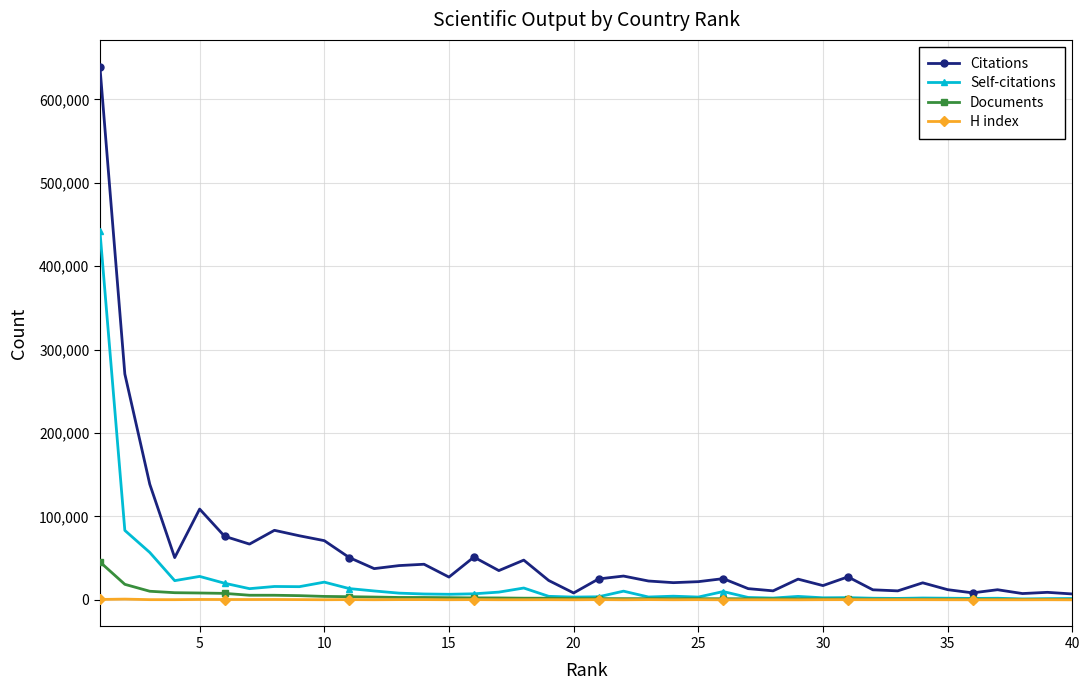

What is the average value of the Documents series?

4182